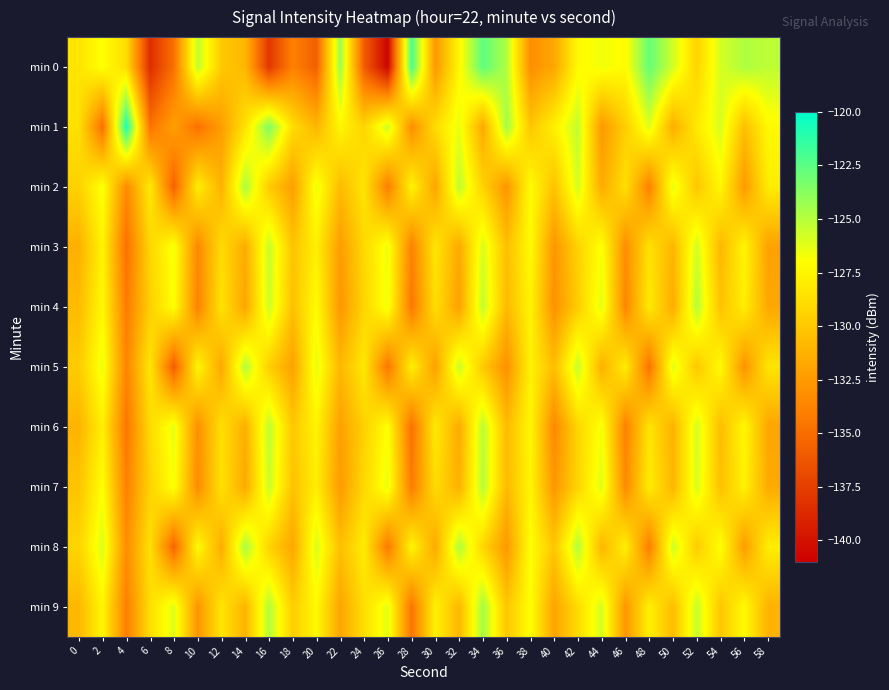

List the series in order of their peak value, highest first.

min 1, min 0, min 9, min 8, min 2, min 5, min 4, min 7, min 6, min 3